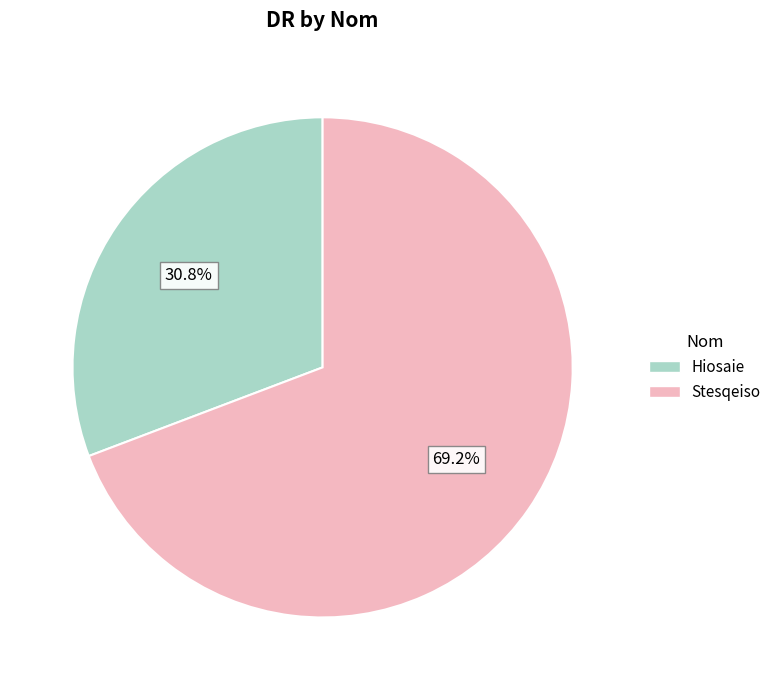

Between Hiosaie and Stesqeiso, which is larger?

Stesqeiso